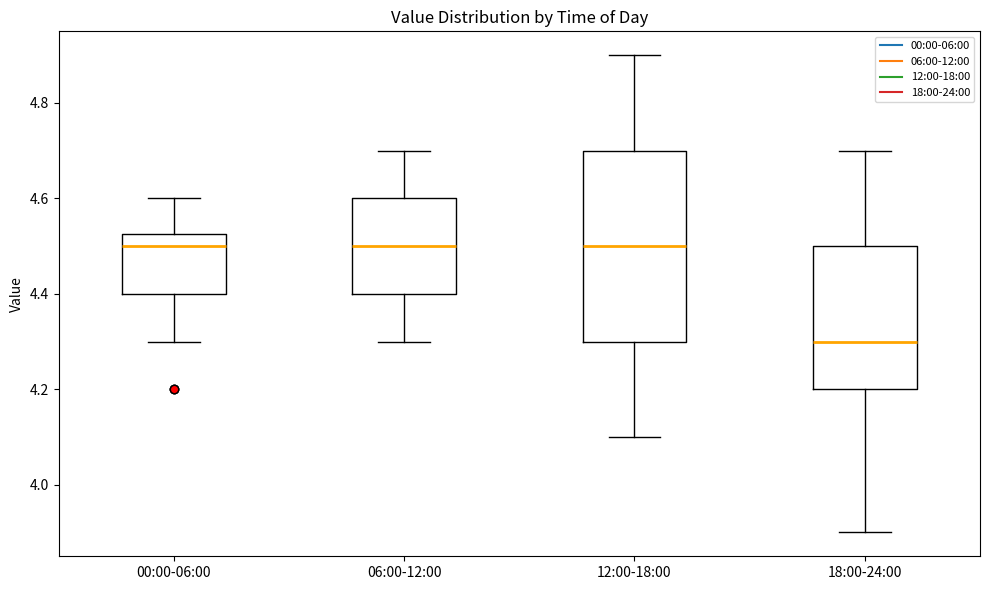

Reading left to right, transcribe this box plot: for each box, give where its median line is, the range the box spans, and where its two whiskers end, as read against the y-axis. The values are not printed on the chart, so give them approximately, as read against the axis.

00:00-06:00: median 4.50, box 4.40 to 4.52, whiskers 4.30 to 4.60
06:00-12:00: median 4.50, box 4.40 to 4.60, whiskers 4.30 to 4.70
12:00-18:00: median 4.50, box 4.30 to 4.70, whiskers 4.10 to 4.90
18:00-24:00: median 4.30, box 4.20 to 4.50, whiskers 3.90 to 4.70